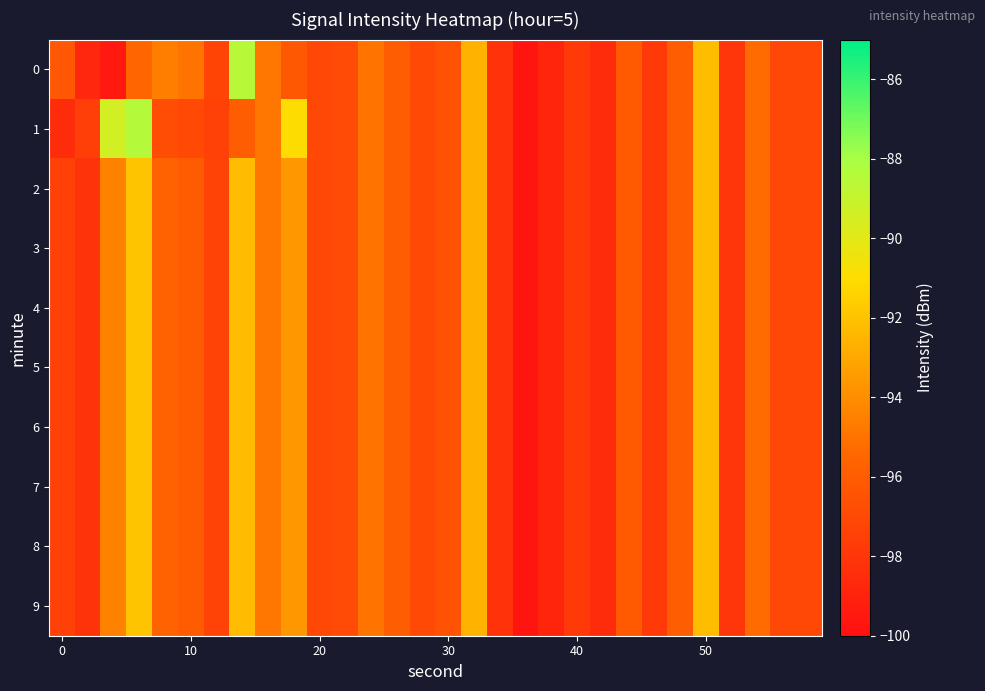

Rank the series by their maximum value, from highest to lowest.

1, 0, 2, 3, 4, 5, 6, 7, 8, 9